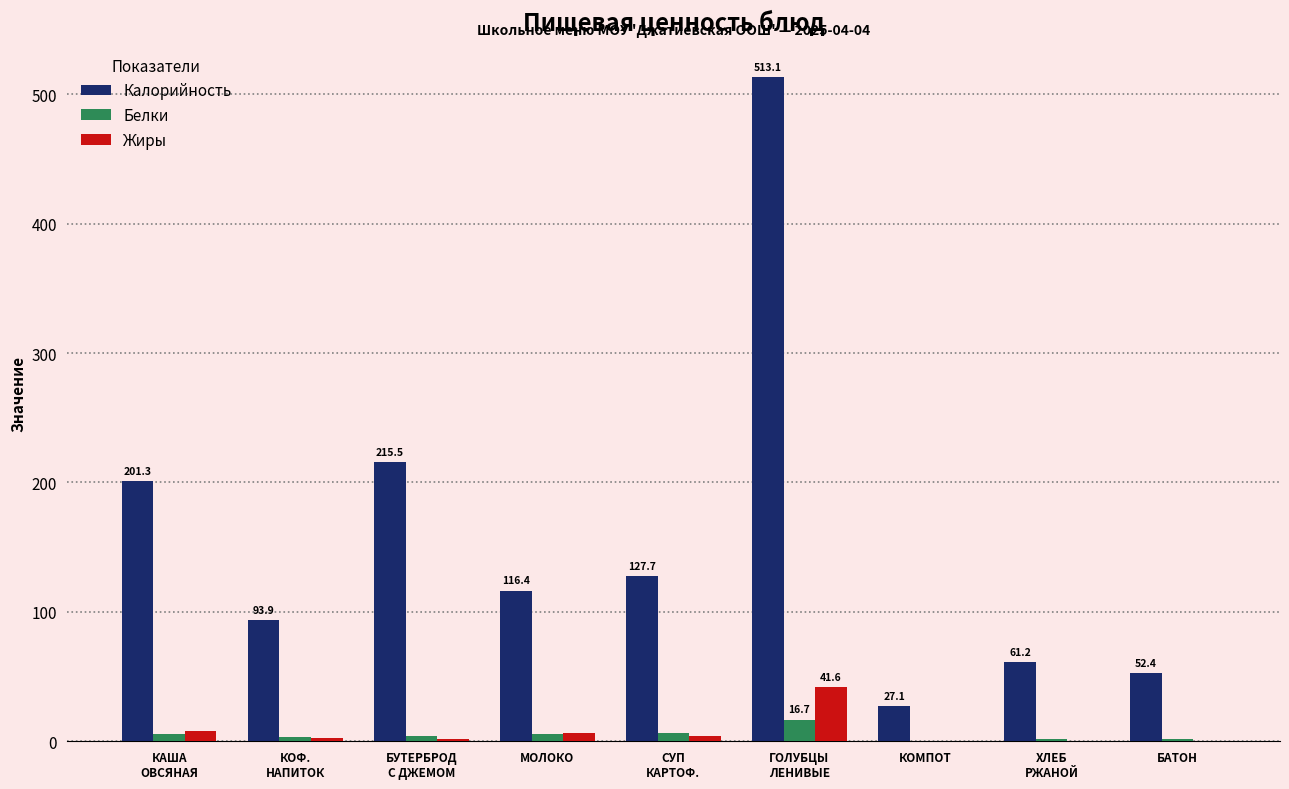

What is the maximum value for Белки?

16.7